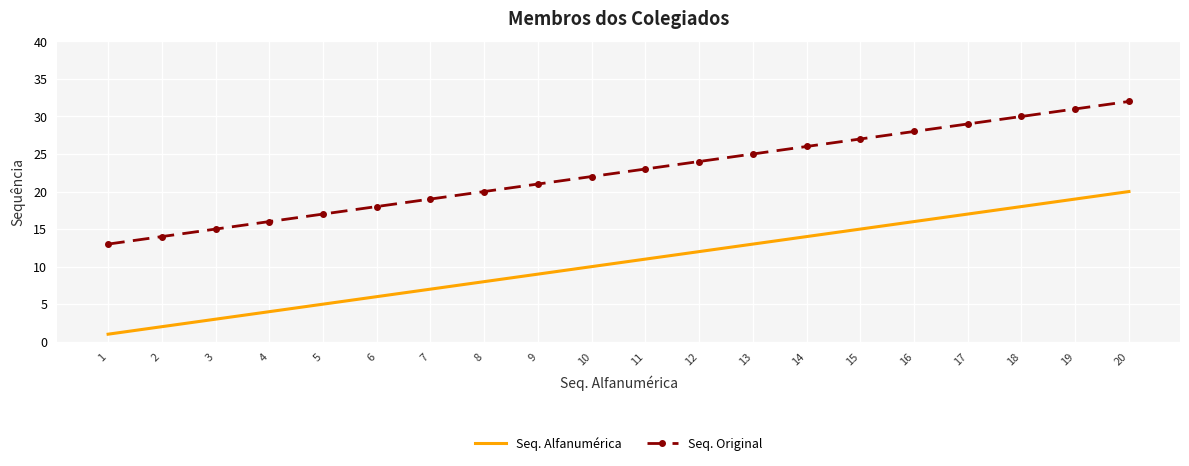

Count the number of data series in this chart.

2